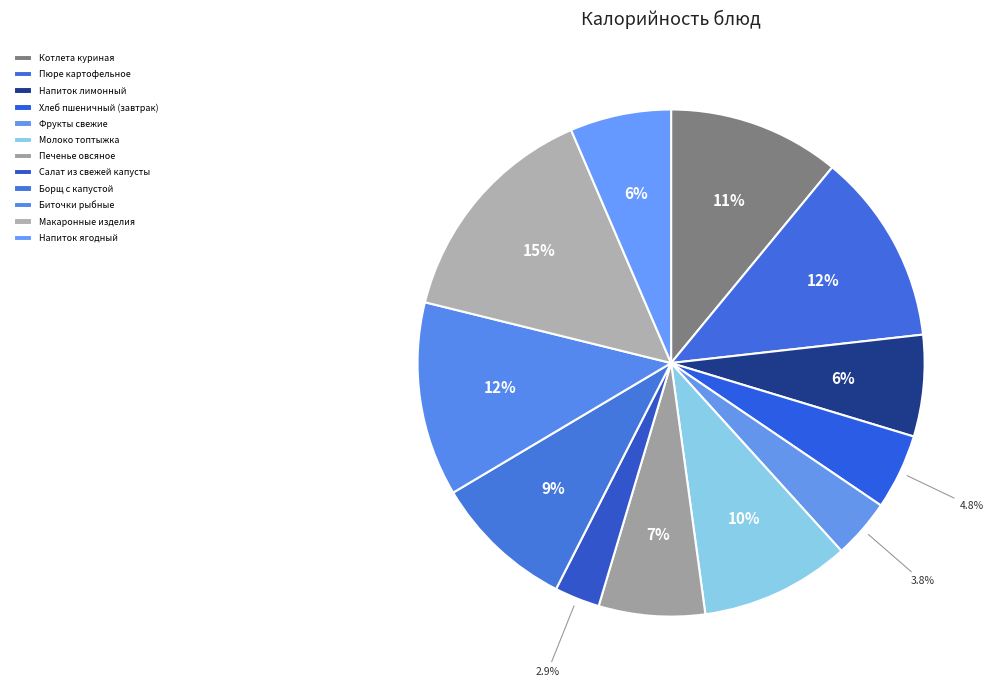

Which slice is the largest?

Макаронные изделия